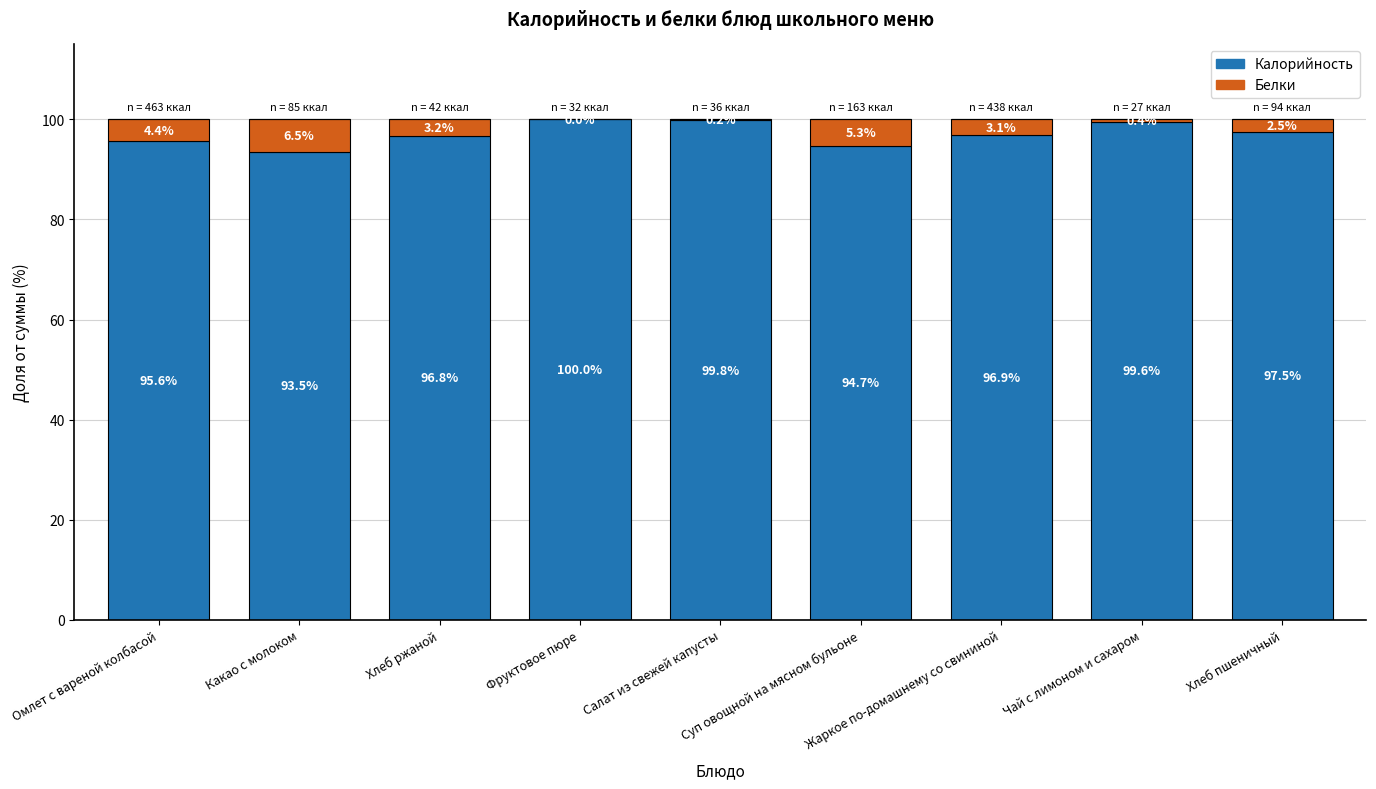

The Калорийность series shows 96.8 at Хлеб ржаной. True or false?

True